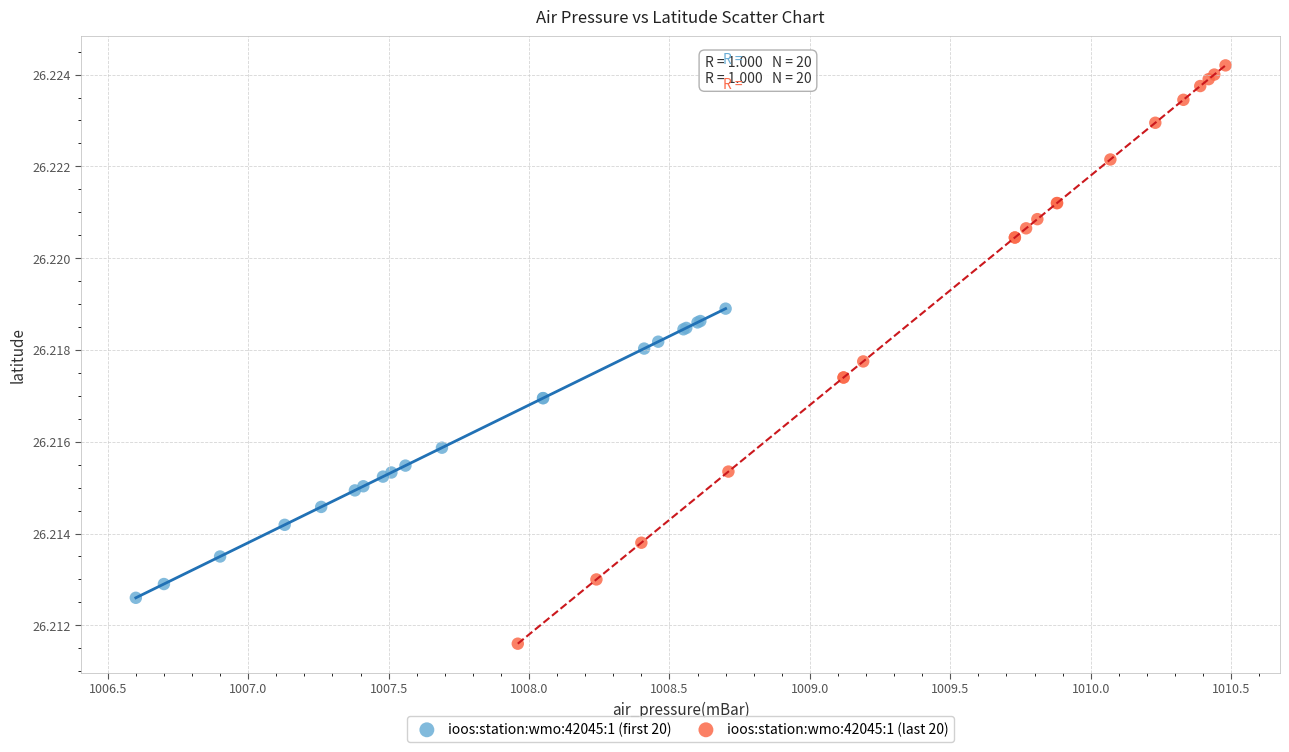

Which series reaches the minimum Y coordinate?

ioos:station:wmo:42045:1 (last 20)